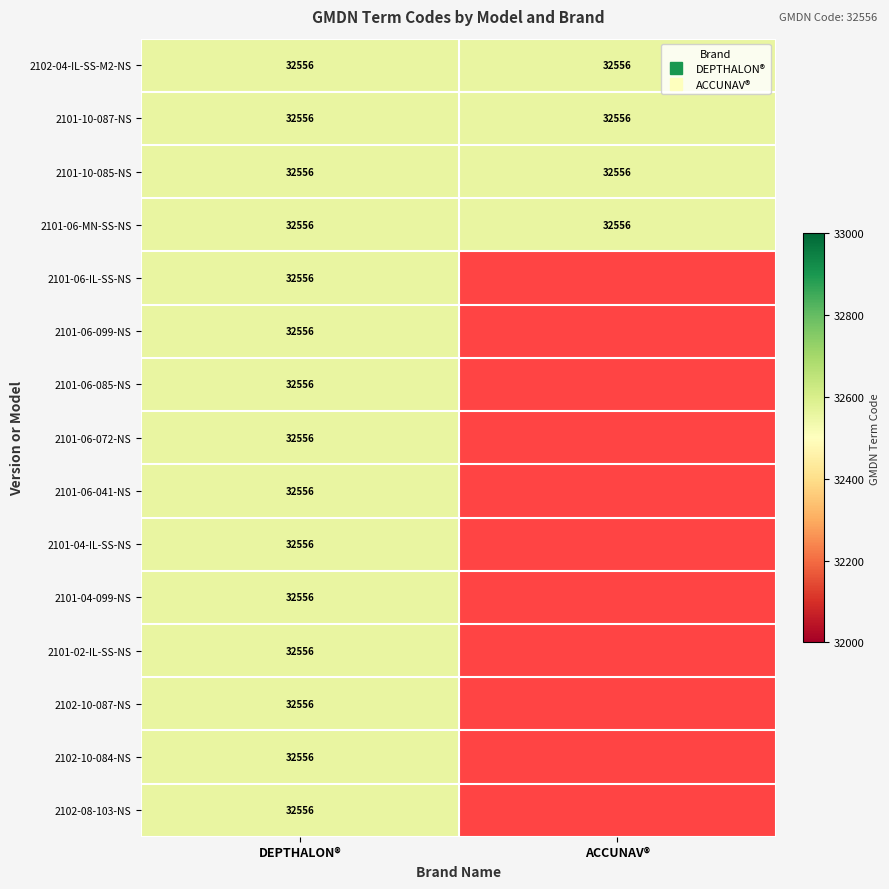

Is the value of DEPTHALON® at 2101-10-087-NS greater than the value of ACCUNAV® at 2101-04-IL-SS-NS?

Yes